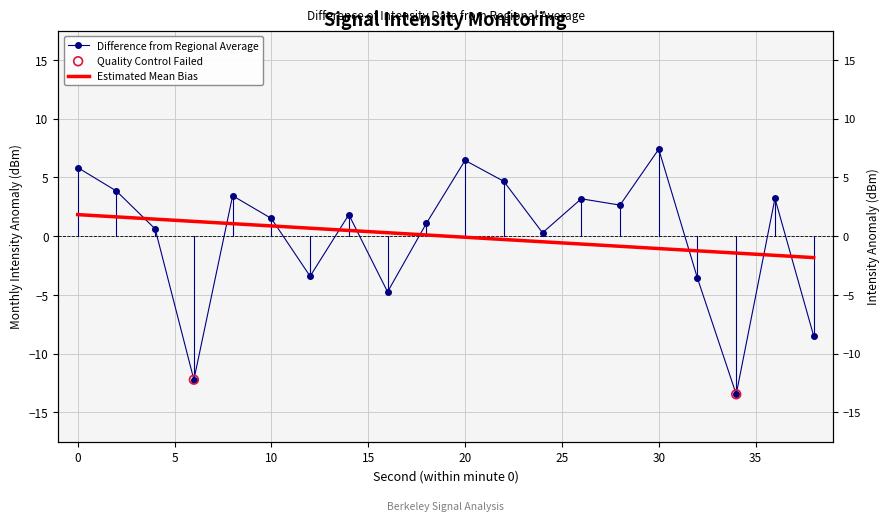

What is the change in value from 28 to 32?

-6.2